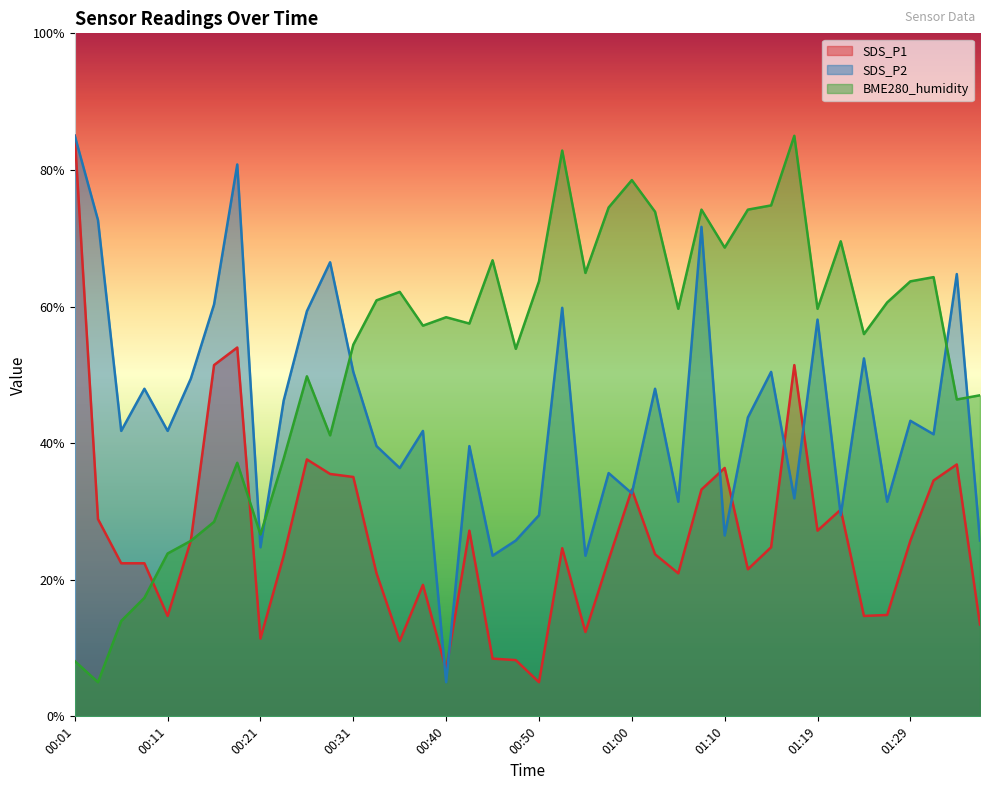

At which category does the chart reach its peak across all series?

00:01